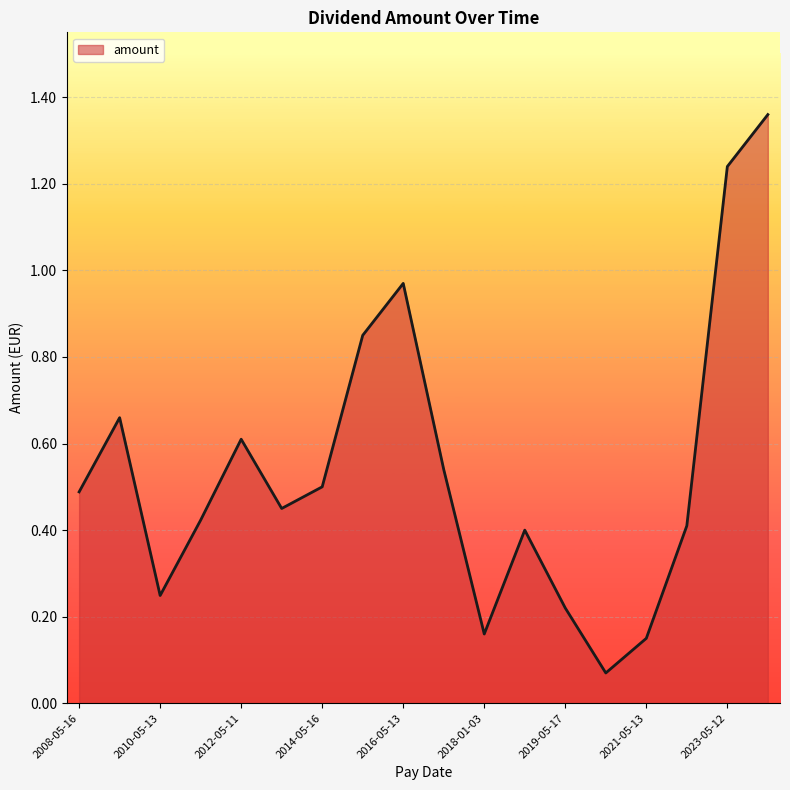

What is the difference between the maximum and minimum values?

1.3